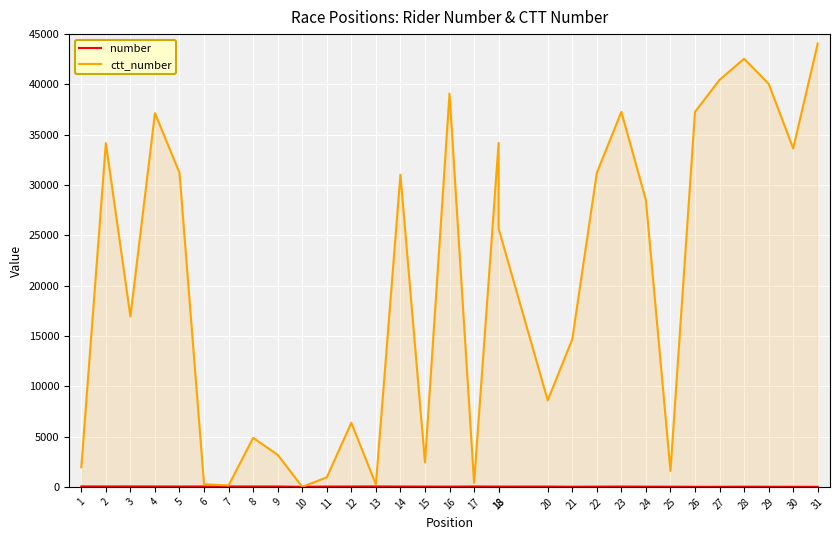

True or false: ctt_number has a value of 31023 at 14.

True